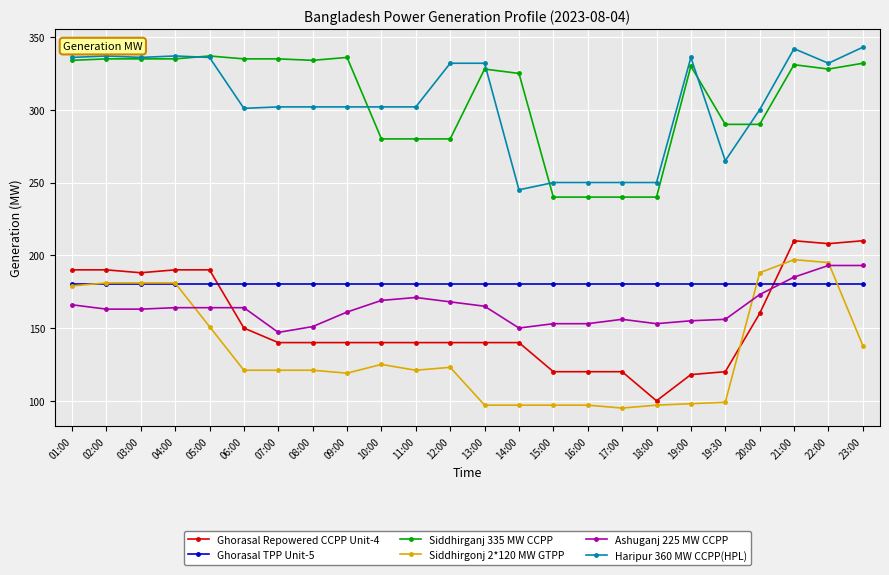

Which series has the largest range (max minus min)?

Ghorasal Repowered CCPP Unit-4